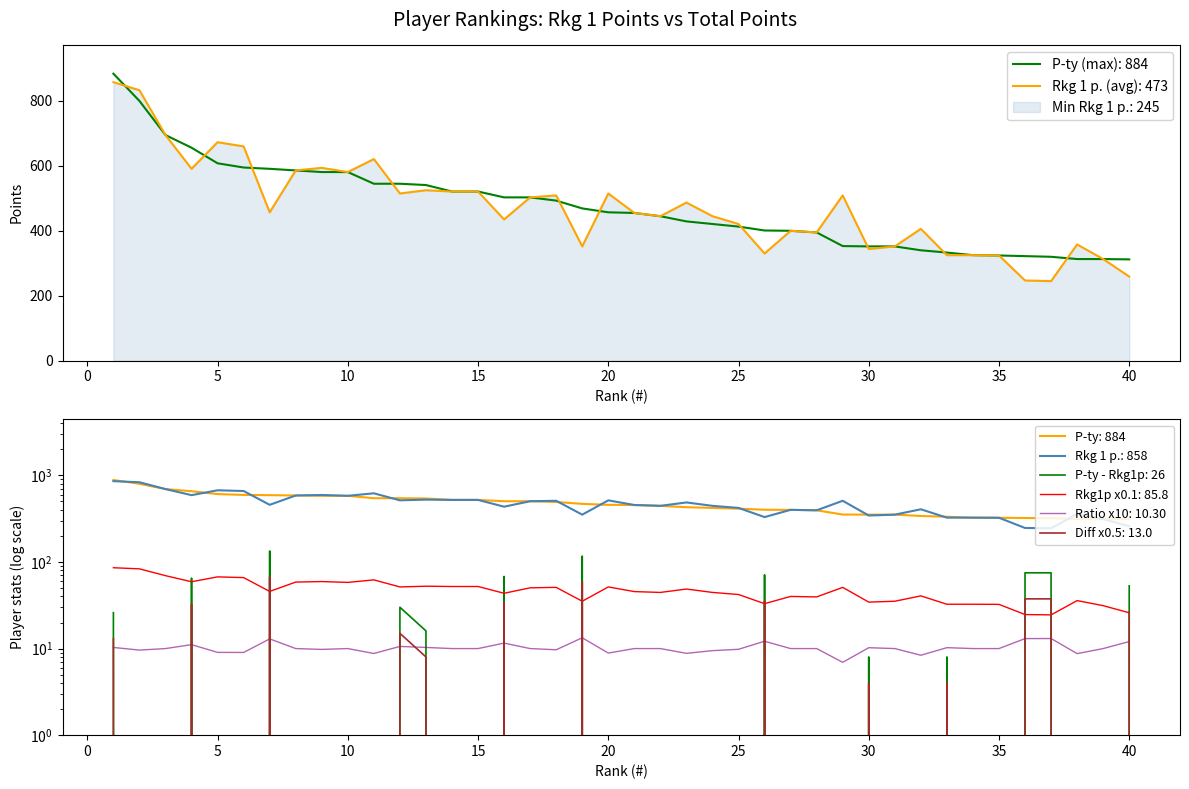

What is the sum of all P-ty values?

18993